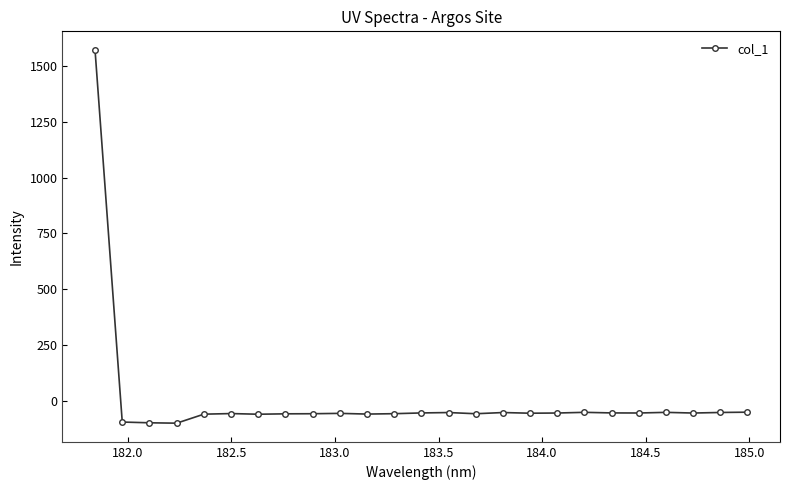

What is the difference between the maximum and minimum values?

1674.1